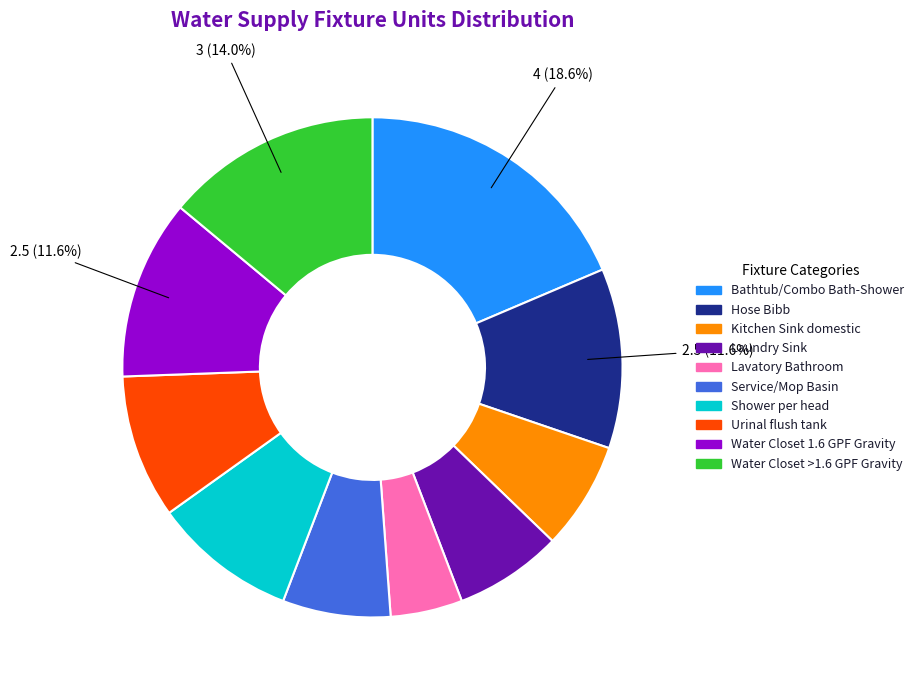

Is there any slice that represents more than half of the pie?

No